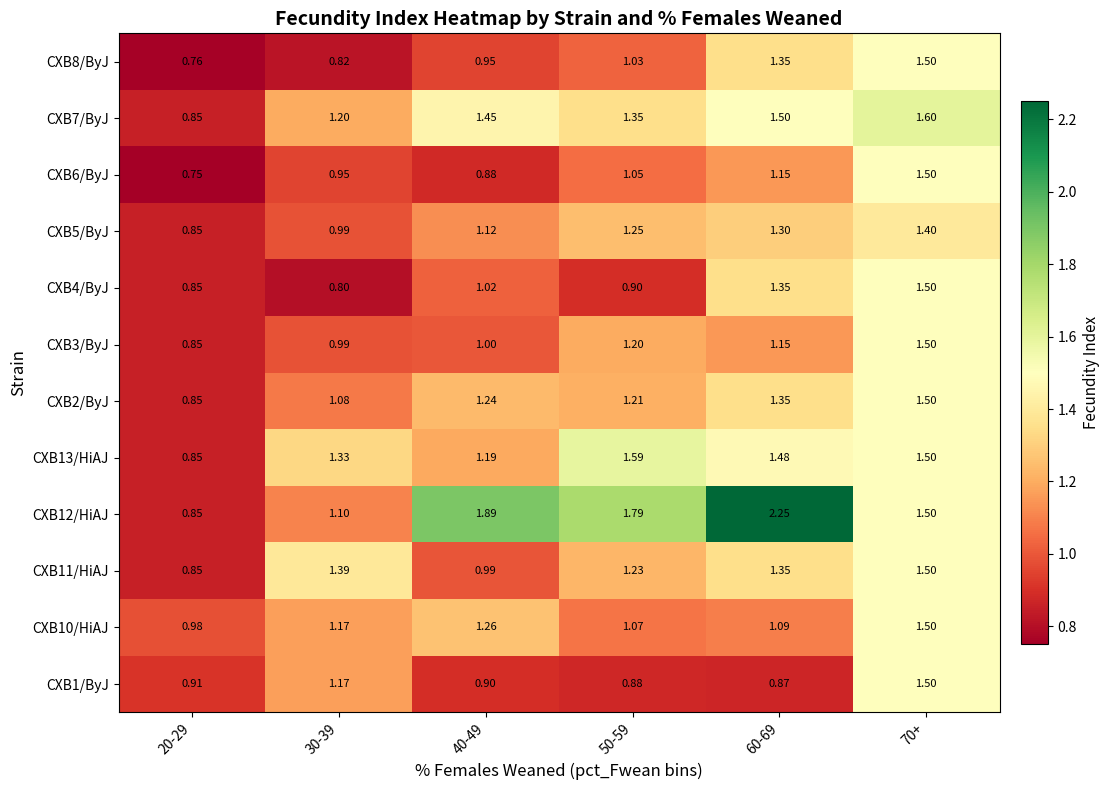

How many data points does each series have?

6